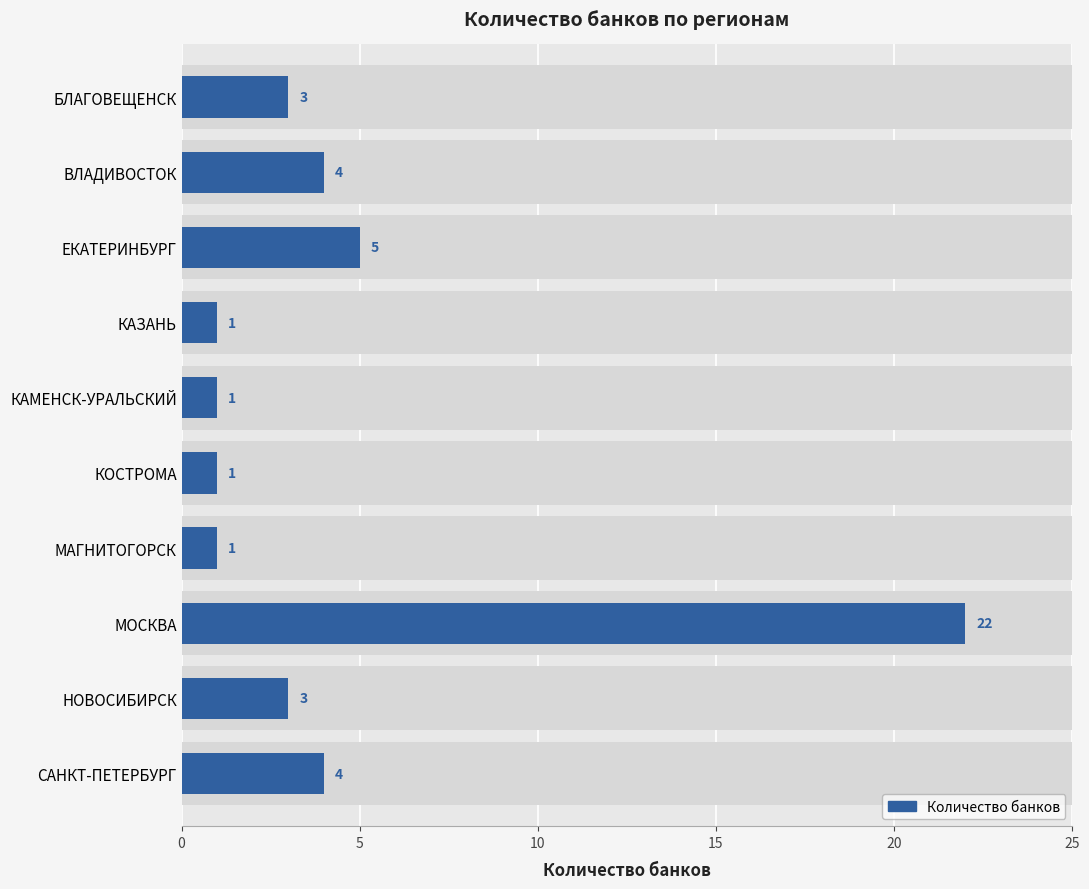

What is the minimum value shown in the chart?

1